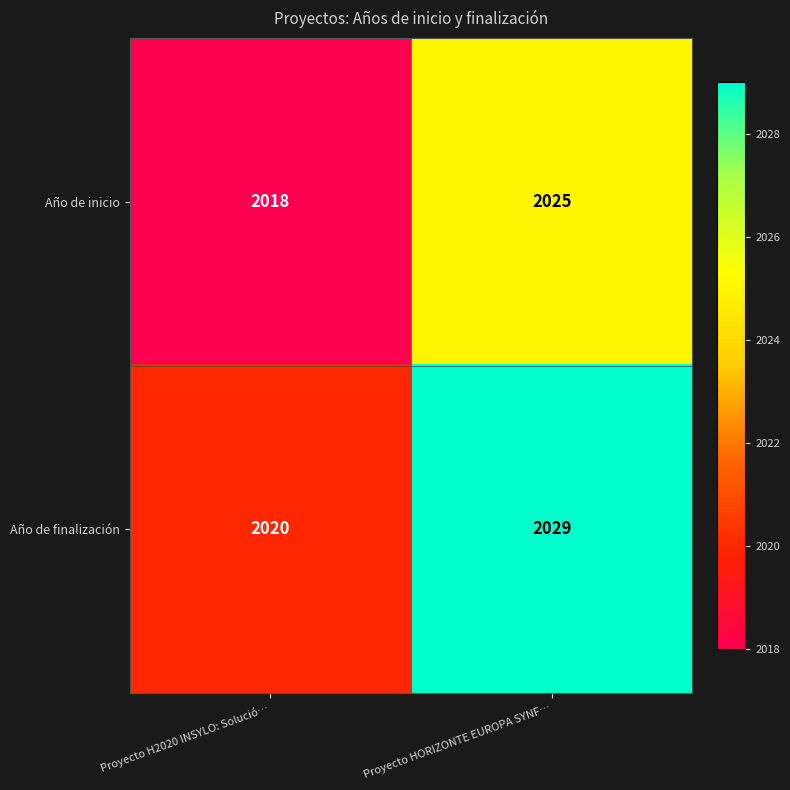

What is the sum of the Año de inicio values at Proyecto H2020 INSYLO: Solució… and Proyecto HORIZONTE EUROPA SYNF…?

4043